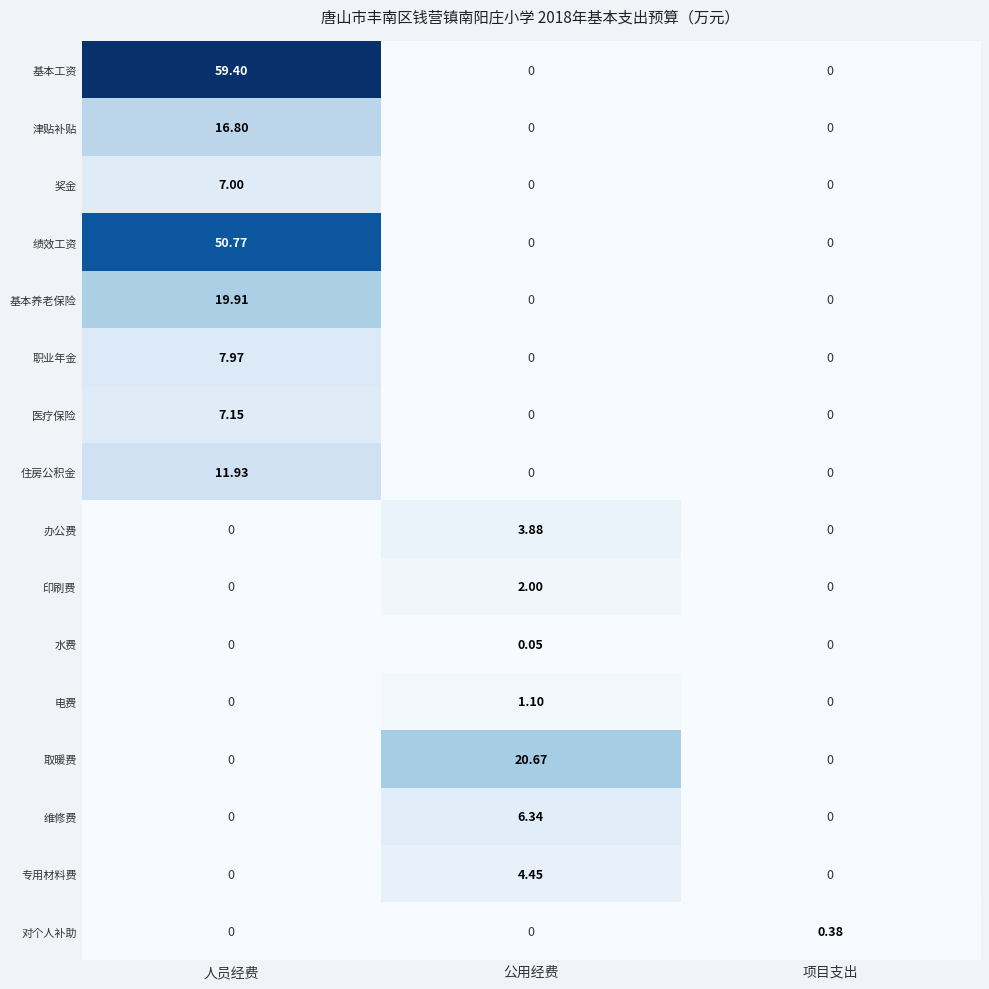

Which category has the highest value in the 绩效工资 series?

人员经费